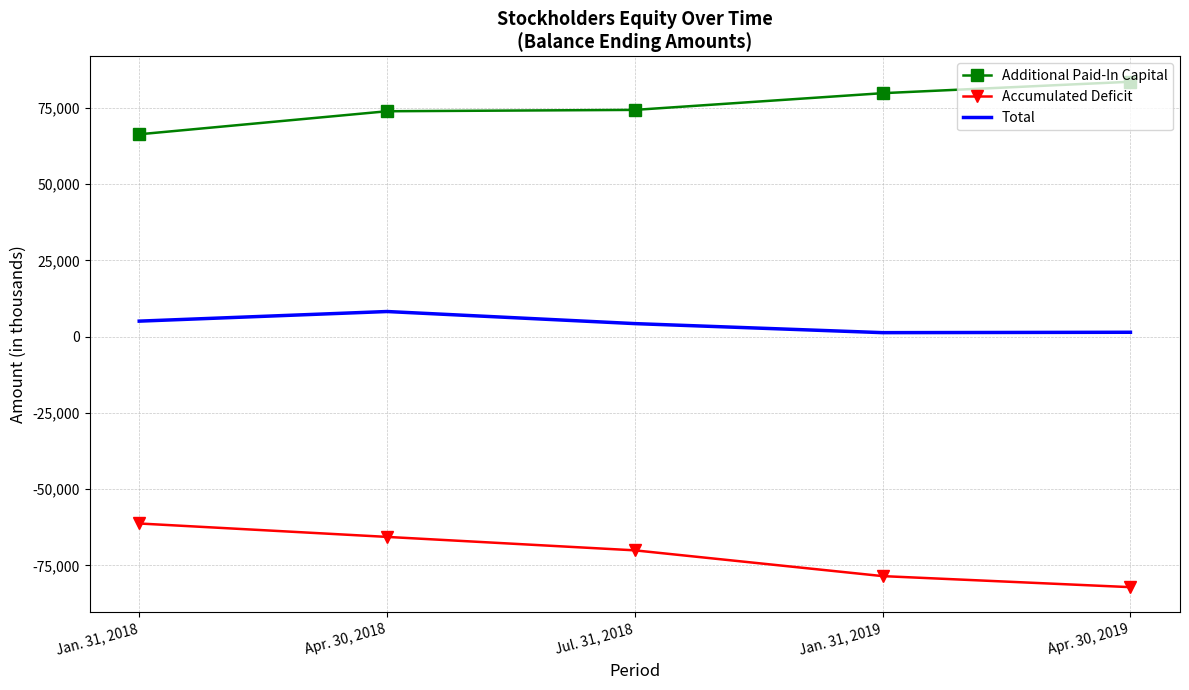

At which label does Additional Paid-In Capital reach its peak?

Apr. 30, 2019